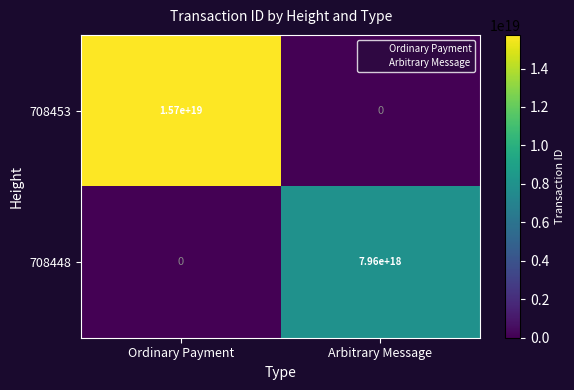

Which category has the highest value across all series?

Ordinary Payment